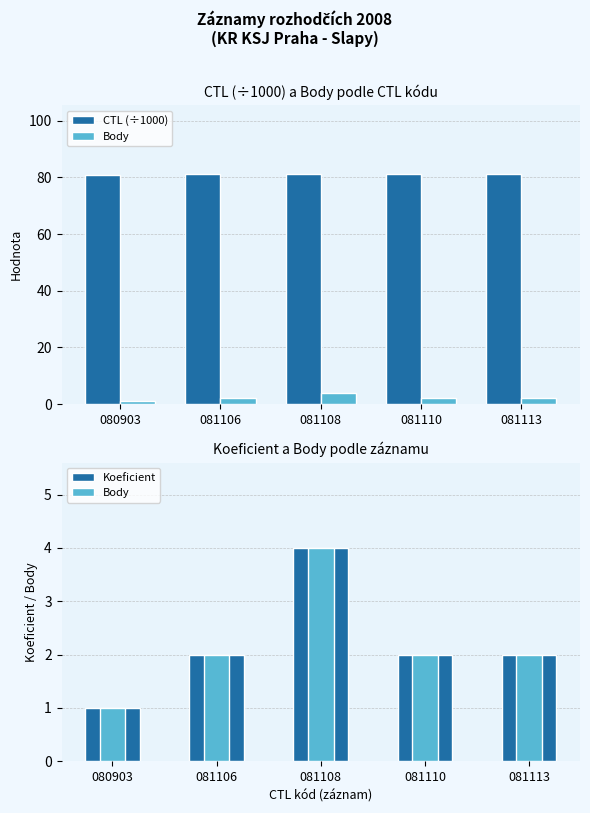

Are the bars horizontal?

No